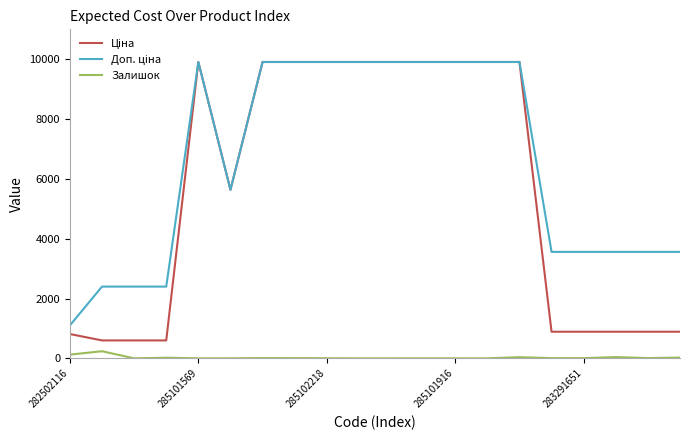

What is the maximum value shown in the chart?

9908.5